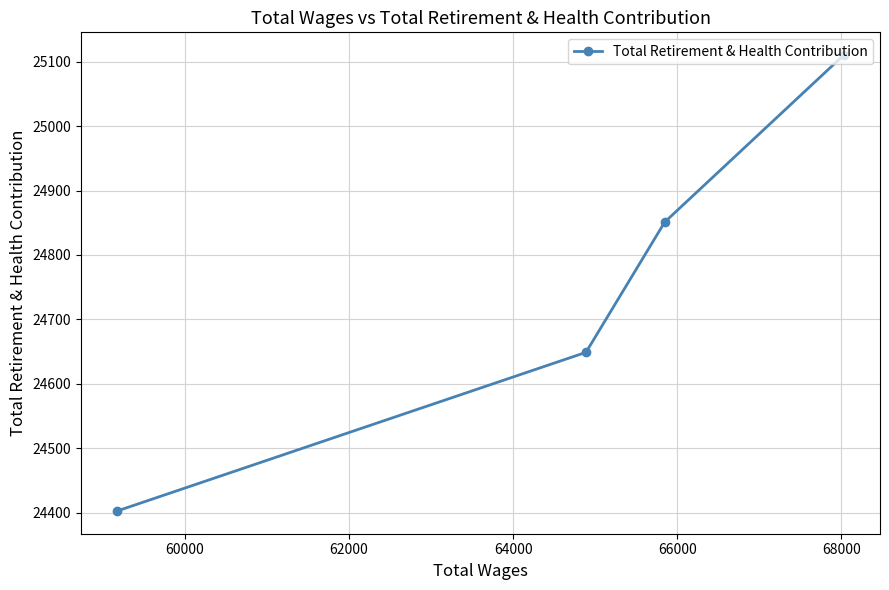

What is the maximum value shown in the chart?

25110